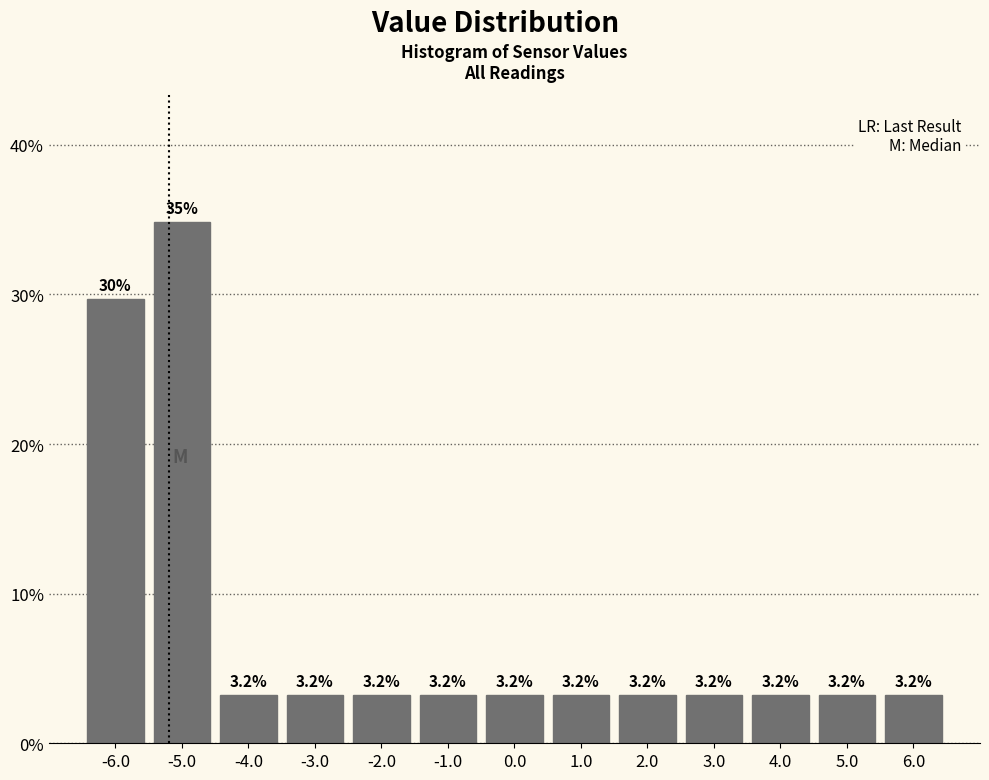

Over which range of the x-axis is the bar tallest?

-5.5 to -4.5